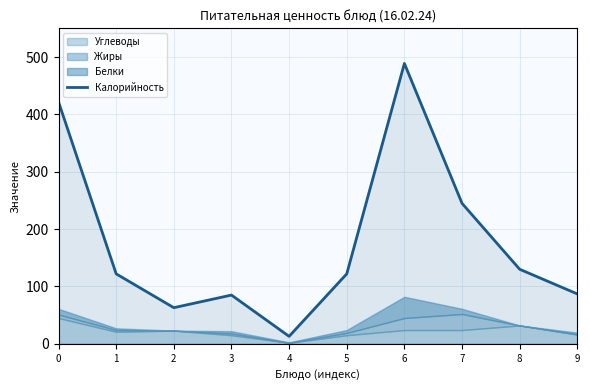

The value at 3 is 133. True or false?

False